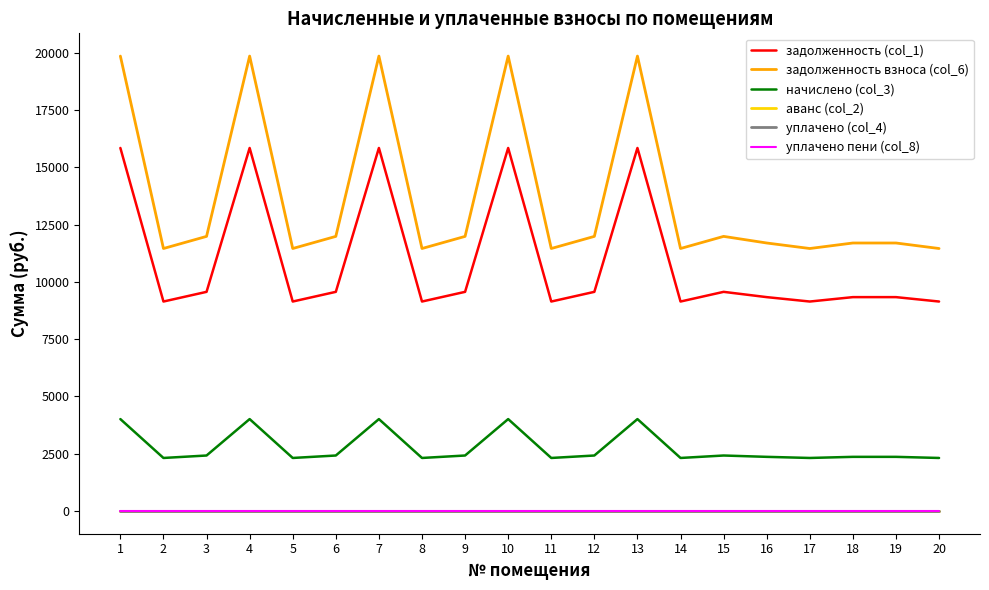

Reading left to right, list all the values displayed in this chart.

задолженность (col_1): 1=15840.0	2=9139.2	3=9561.6	4=15840.0	5=9139.2	6=9561.6	7=15840.0	8=9139.2	9=9561.6	10=15840.0	11=9139.2	12=9561.6	13=15840.0	14=9139.2	15=9561.6	16=9331.2	17=9139.2	18=9331.2	19=9331.2	20=9139.2
задолженность взноса (col_6): 1=19849.5	2=11452.6	3=11981.9	4=19849.5	5=11452.6	6=11981.9	7=19849.5	8=11452.6	9=11981.9	10=19849.5	11=11452.6	12=11981.9	13=19849.5	14=11452.6	15=11981.9	16=11693.2	17=11452.6	18=11693.2	19=11693.2	20=11452.6
начислено (col_3): 1=4009.5	2=2313.4	3=2420.3	4=4009.5	5=2313.4	6=2420.3	7=4009.5	8=2313.4	9=2420.3	10=4009.5	11=2313.4	12=2420.3	13=4009.5	14=2313.4	15=2420.3	16=2362.0	17=2313.4	18=2362.0	19=2362.0	20=2313.4
аванс (col_2): 1=0.0	2=0.0	3=0.0	4=0.0	5=0.0	6=0.0	7=0.0	8=0.0	9=0.0	10=0.0	11=0.0	12=0.0	13=0.0	14=0.0	15=0.0	16=0.0	17=0.0	18=0.0	19=0.0	20=0.0
уплачено (col_4): 1=0.0	2=0.0	3=0.0	4=0.0	5=0.0	6=0.0	7=0.0	8=0.0	9=0.0	10=0.0	11=0.0	12=0.0	13=0.0	14=0.0	15=0.0	16=0.0	17=0.0	18=0.0	19=0.0	20=0.0
уплачено пени (col_8): 1=0.0	2=0.0	3=0.0	4=0.0	5=0.0	6=0.0	7=0.0	8=0.0	9=0.0	10=0.0	11=0.0	12=0.0	13=0.0	14=0.0	15=0.0	16=0.0	17=0.0	18=0.0	19=0.0	20=0.0